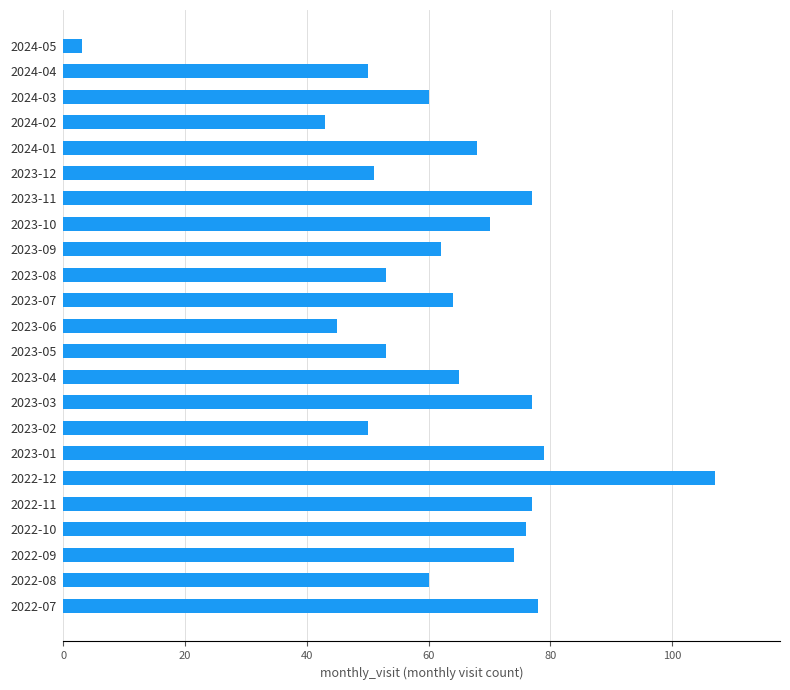

What is the sum of all values?

1442